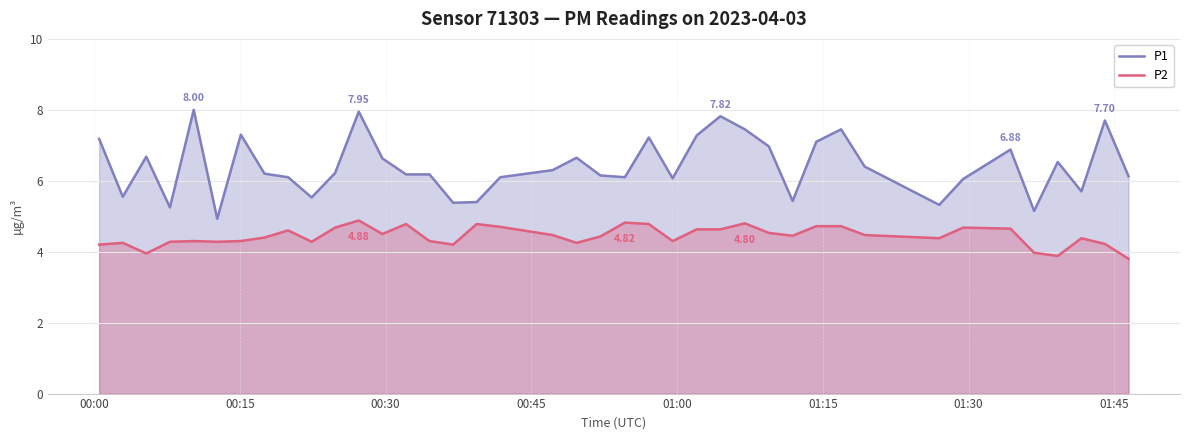

Rank the series by their average value, from highest to lowest.

P1, P2